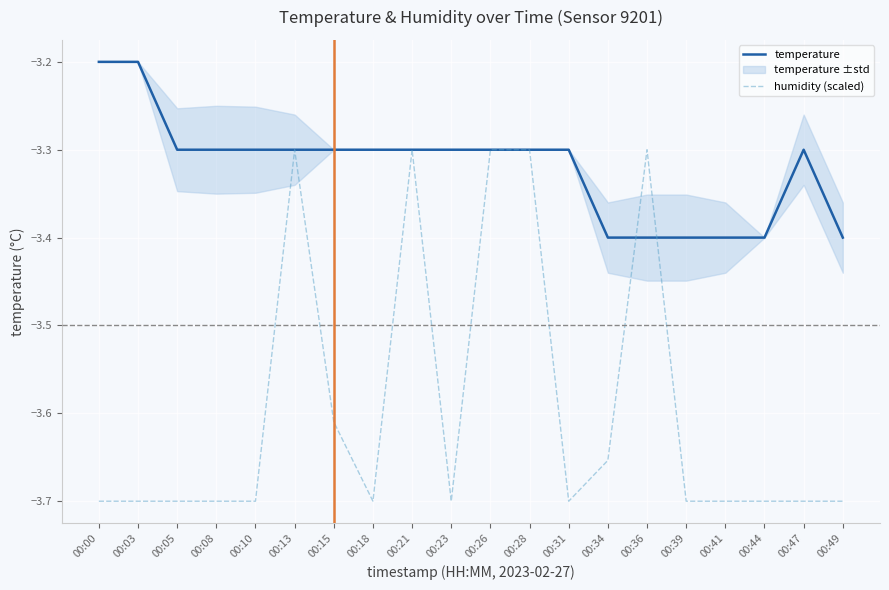

In humidity (scaled), how many points are higher than both neighbors (excluding endpoints)?

3